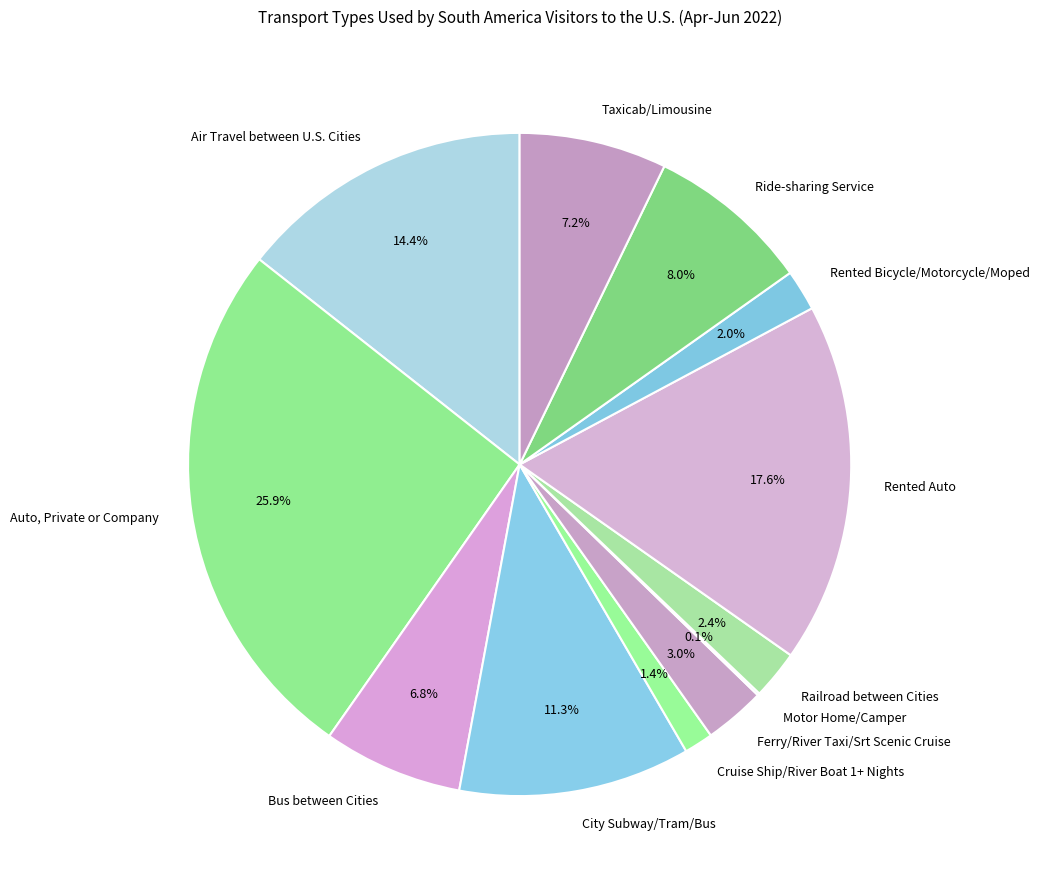

Is there a majority slice in this chart?

No